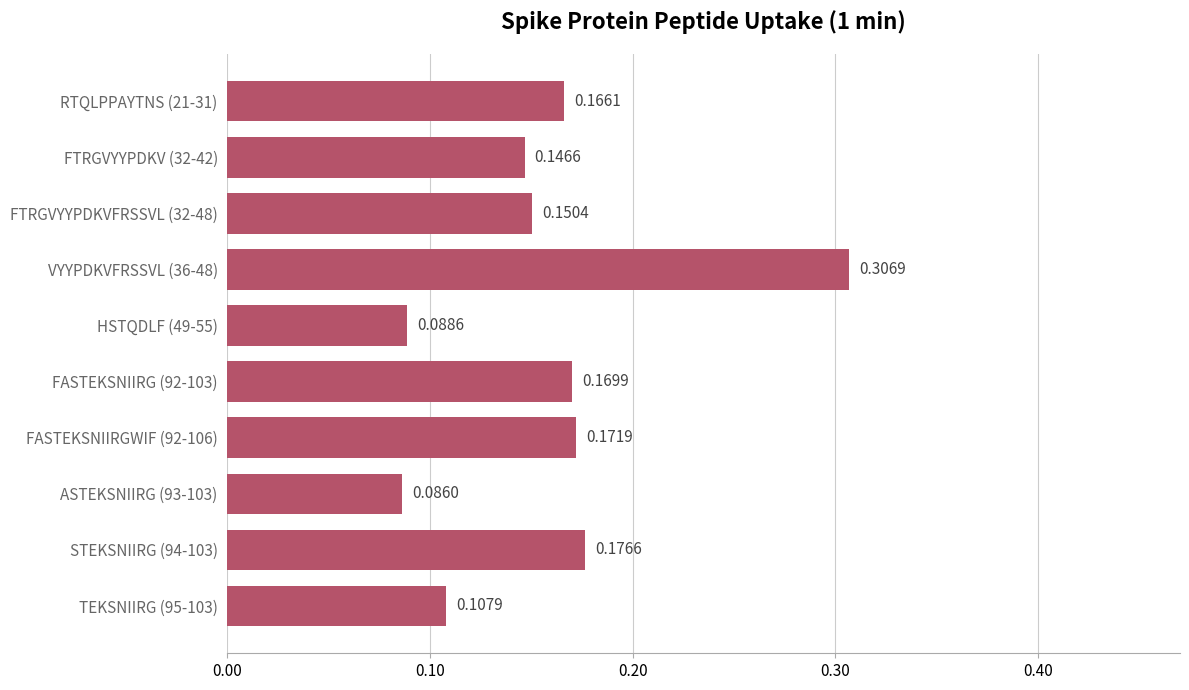

Between FASTEKSNIIRG (92-103) and VYYPDKVFRSSVL (36-48), which is larger?

VYYPDKVFRSSVL (36-48)